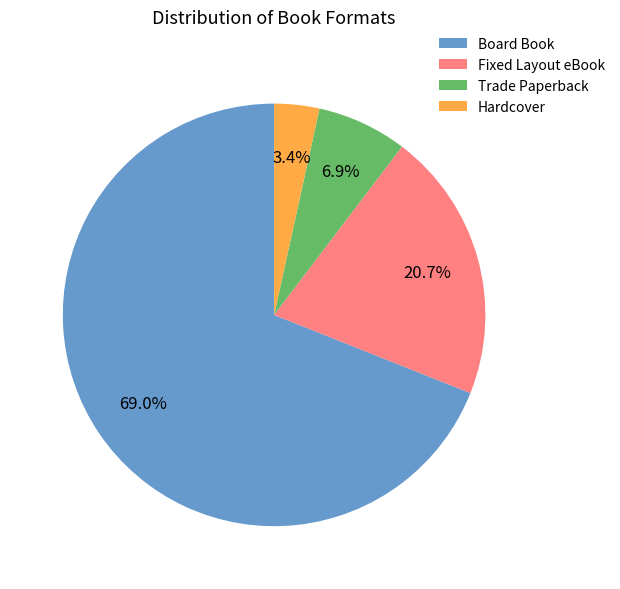

To the nearest percent, what is the difference between the Board Book and Fixed Layout eBook slice percentages?

48%